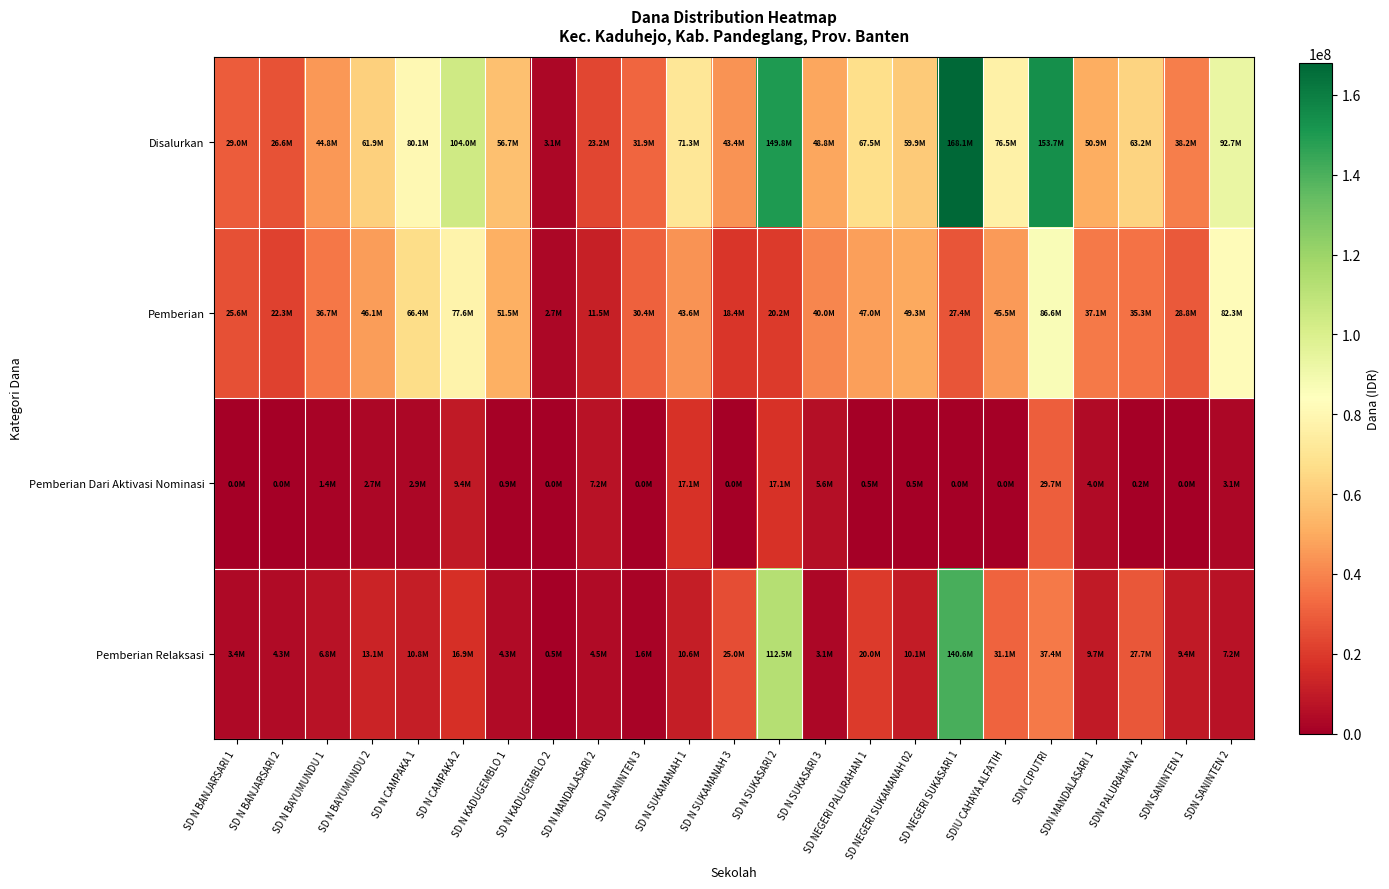

Reading left to right, what are all the values shown in this chart?

Disalurkan: SD N BANJARSARI 1=29025000	SD N BANJARSARI 2=26550000	SD N BAYUMUNDU 1=44775000	SD N BAYUMUNDU 2=61875000	SD N CAMPAKA 1=80100000	SD N CAMPAKA 2=103950000	SD N KADUGEMBLO 1=56700000	SD N KADUGEMBLO 2=3150000	SD N MANDALASARI 2=23175000	SD N SANINTEN 3=31950000	SD N SUKAMANAH 1=71325000	SD N SUKAMANAH 3=43425000	SD N SUKASARI 2=149850000	SD N SUKASARI 3=48825000	SD NEGERI PALURAHAN 1=67500000	SD NEGERI SUKAMANAH 02=59850000	SD NEGERI SUKASARI 1=168075000	SDIU CAHAYA ALFATIH=76500000	SDN CIPUTRI=153675000	SDN MANDALASARI 1=50850000	SDN PALURAHAN 2=63225000	SDN SANINTEN 1=38250000	SDN SANINTEN 2=92700000
Pemberian: SD N BANJARSARI 1=25650000	SD N BANJARSARI 2=22275000	SD N BAYUMUNDU 1=36675000	SD N BAYUMUNDU 2=46125000	SD N CAMPAKA 1=66375000	SD N CAMPAKA 2=77625000	SD N KADUGEMBLO 1=51525000	SD N KADUGEMBLO 2=2700000	SD N MANDALASARI 2=11475000	SD N SANINTEN 3=30375000	SD N SUKAMANAH 1=43650000	SD N SUKAMANAH 3=18450000	SD N SUKASARI 2=20250000	SD N SUKASARI 3=40050000	SD NEGERI PALURAHAN 1=47025000	SD NEGERI SUKAMANAH 02=49275000	SD NEGERI SUKASARI 1=27450000	SDIU CAHAYA ALFATIH=45450000	SDN CIPUTRI=86625000	SDN MANDALASARI 1=37125000	SDN PALURAHAN 2=35325000	SDN SANINTEN 1=28800000	SDN SANINTEN 2=82350000
Pemberian Dari Aktivasi Nominasi: SD N BANJARSARI 1=0	SD N BANJARSARI 2=0	SD N BAYUMUNDU 1=1350000	SD N BAYUMUNDU 2=2700000	SD N CAMPAKA 1=2925000	SD N CAMPAKA 2=9450000	SD N KADUGEMBLO 1=900000	SD N KADUGEMBLO 2=0	SD N MANDALASARI 2=7200000	SD N SANINTEN 3=0	SD N SUKAMANAH 1=17100000	SD N SUKAMANAH 3=0	SD N SUKASARI 2=17100000	SD N SUKASARI 3=5625000	SD NEGERI PALURAHAN 1=450000	SD NEGERI SUKAMANAH 02=450000	SD NEGERI SUKASARI 1=0	SDIU CAHAYA ALFATIH=0	SDN CIPUTRI=29700000	SDN MANDALASARI 1=4050000	SDN PALURAHAN 2=225000	SDN SANINTEN 1=0	SDN SANINTEN 2=3150000
Pemberian Relaksasi: SD N BANJARSARI 1=3375000	SD N BANJARSARI 2=4275000	SD N BAYUMUNDU 1=6750000	SD N BAYUMUNDU 2=13050000	SD N CAMPAKA 1=10800000	SD N CAMPAKA 2=16875000	SD N KADUGEMBLO 1=4275000	SD N KADUGEMBLO 2=450000	SD N MANDALASARI 2=4500000	SD N SANINTEN 3=1575000	SD N SUKAMANAH 1=10575000	SD N SUKAMANAH 3=24975000	SD N SUKASARI 2=112500000	SD N SUKASARI 3=3150000	SD NEGERI PALURAHAN 1=20025000	SD NEGERI SUKAMANAH 02=10125000	SD NEGERI SUKASARI 1=140625000	SDIU CAHAYA ALFATIH=31050000	SDN CIPUTRI=37350000	SDN MANDALASARI 1=9675000	SDN PALURAHAN 2=27675000	SDN SANINTEN 1=9450000	SDN SANINTEN 2=7200000